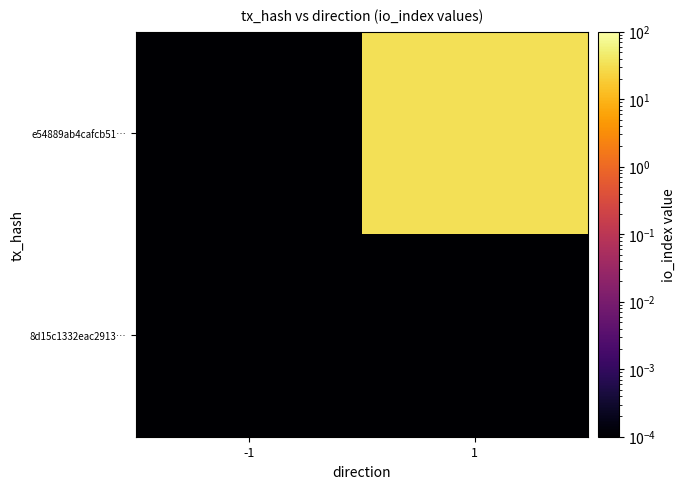

Rank the series by their maximum value, from lowest to highest.

8d15c1332eac2913…, e54889ab4cafcb51…